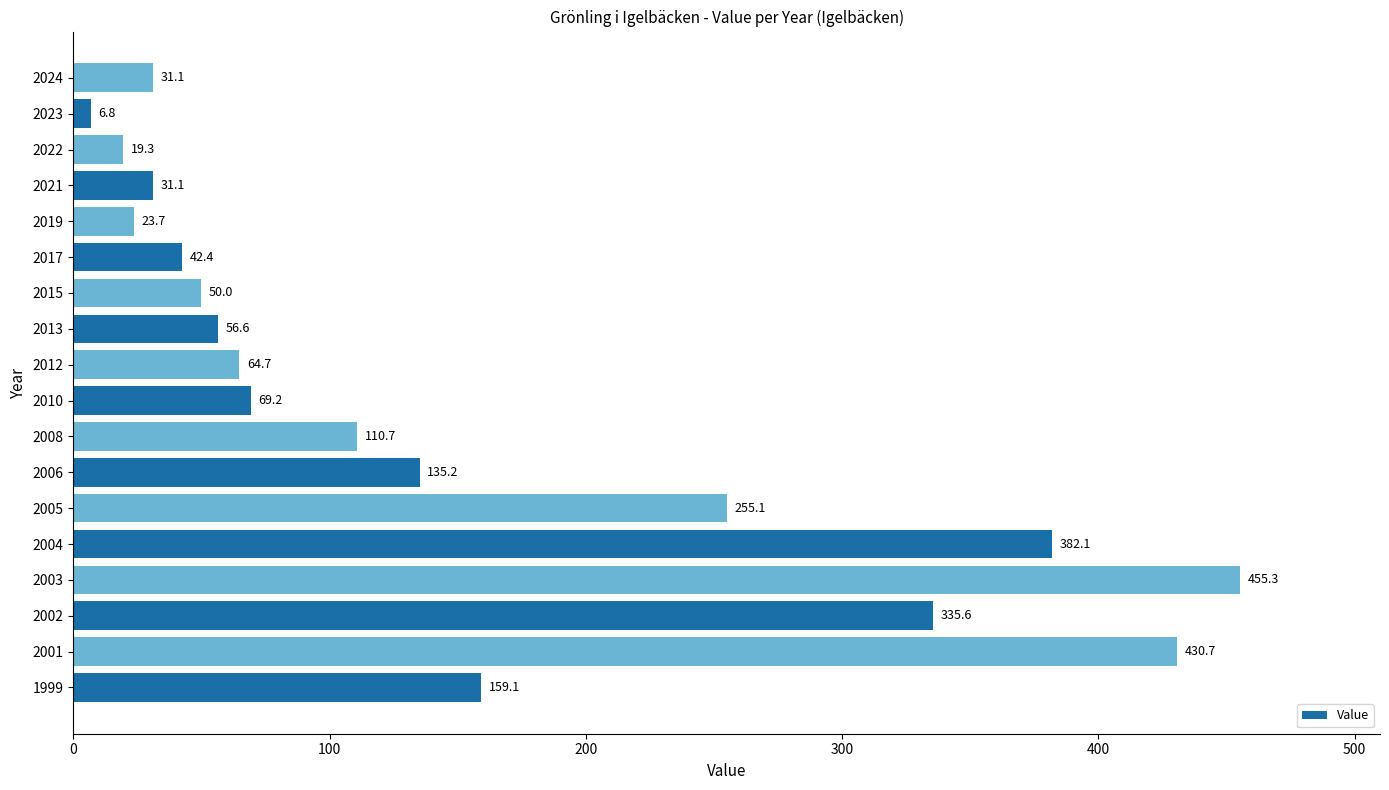

How many data points are less than 69?

9